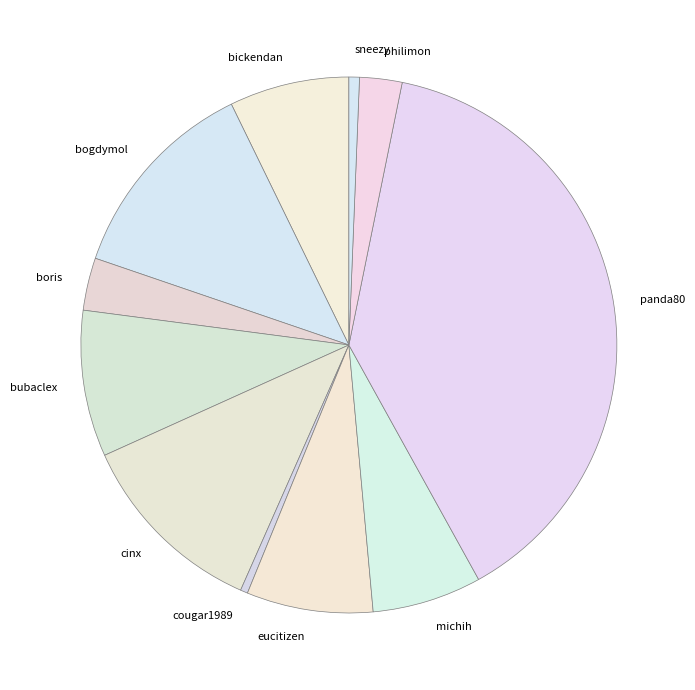

Approximately how many times larger is the value at bogdymol compared to sneezy?

19.8